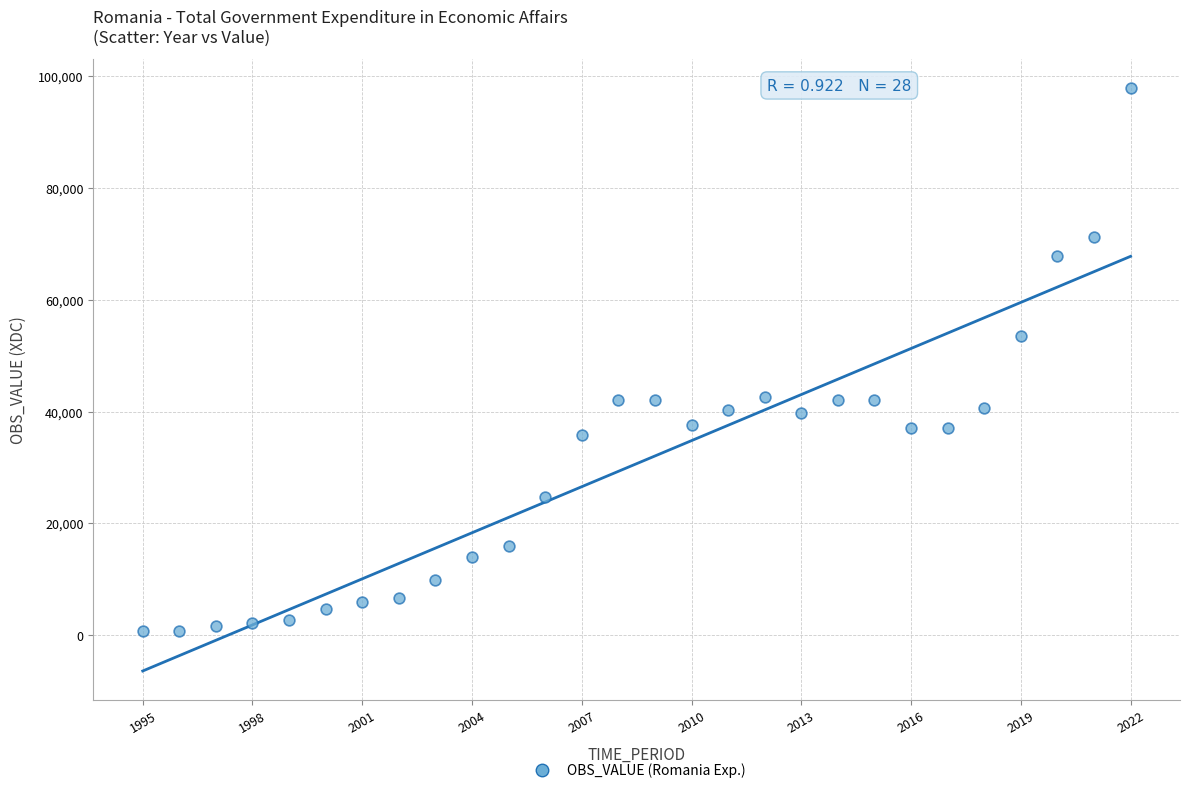

What is the range of Y values (max minus min)?

97272.5